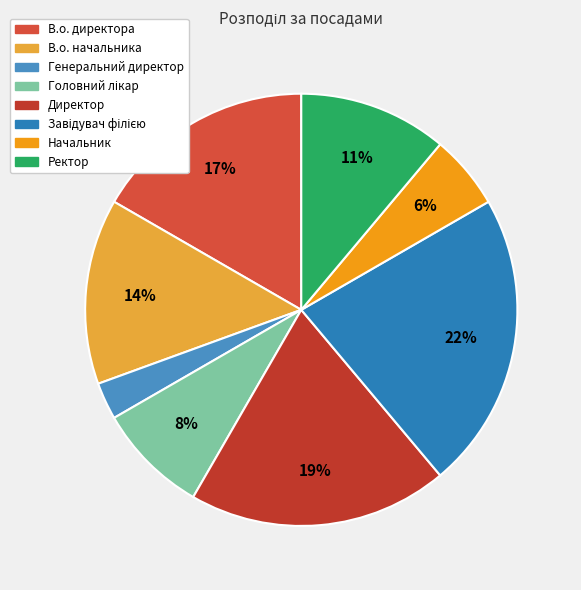

How many segments does this pie chart have?

8